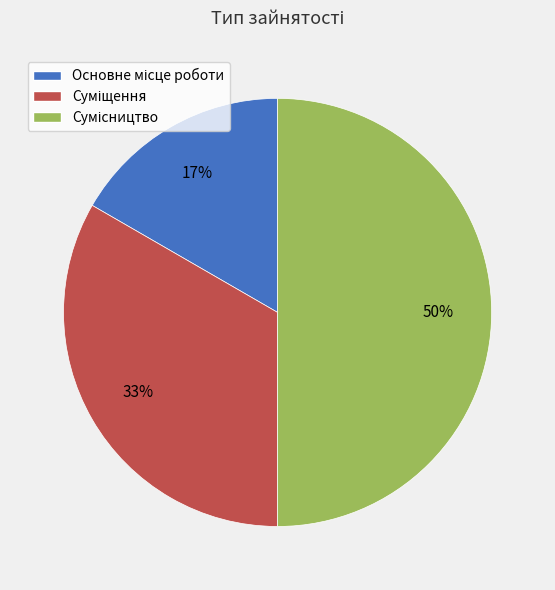

To the nearest percent, what is the difference between the largest and smallest slice percentages?

33%